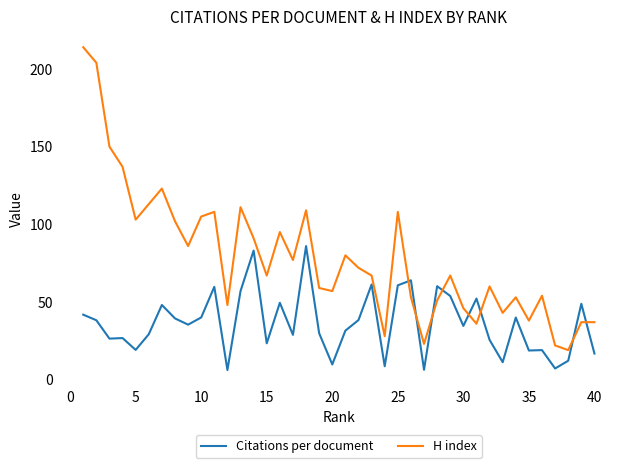

Which series has the largest total across all categories?

H index